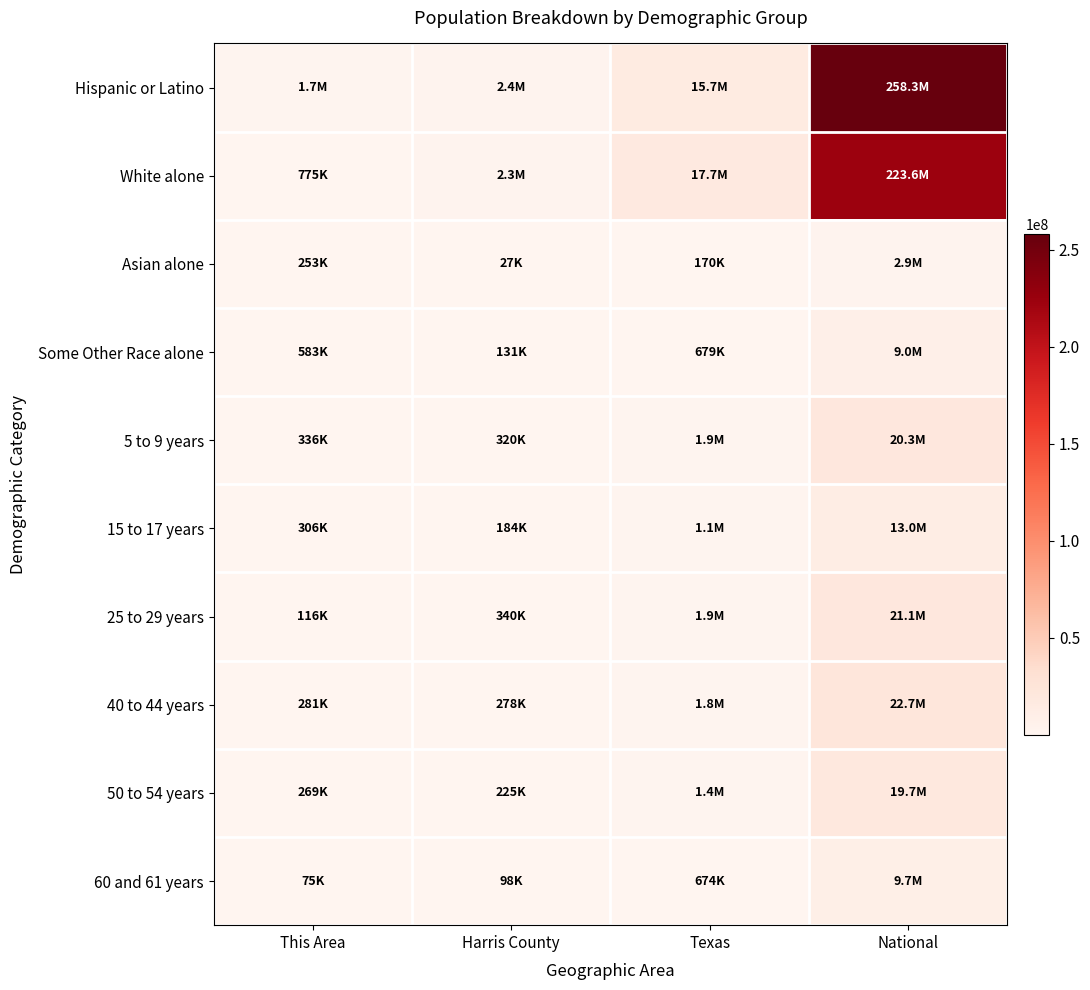

List the series in order of their peak value, lowest first.

Asian alone, Some Other Race alone, 60 and 61 years, 15 to 17 years, 50 to 54 years, 5 to 9 years, 25 to 29 years, 40 to 44 years, White alone, Hispanic or Latino